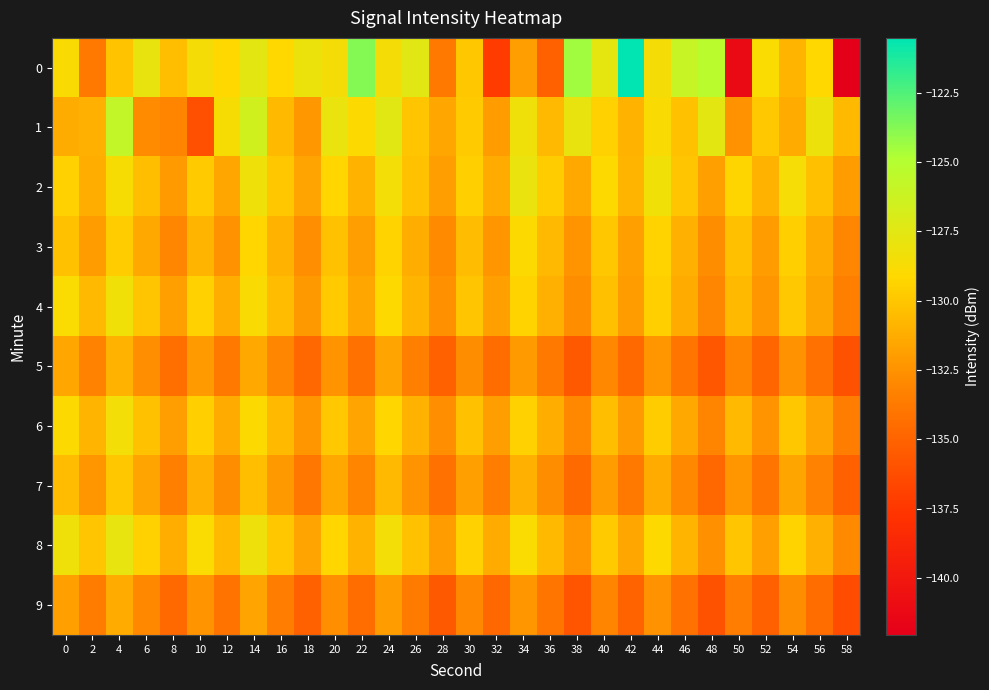

Between 24 and 6, which is larger?

6